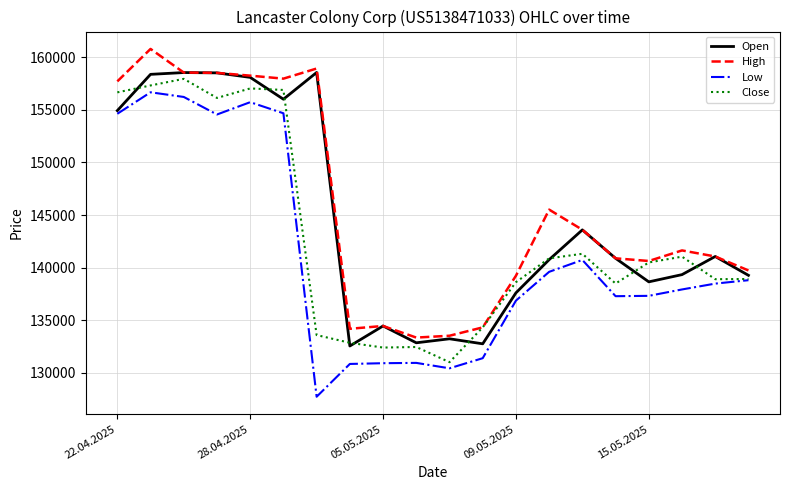

Which series has the widest spread of values?

Low